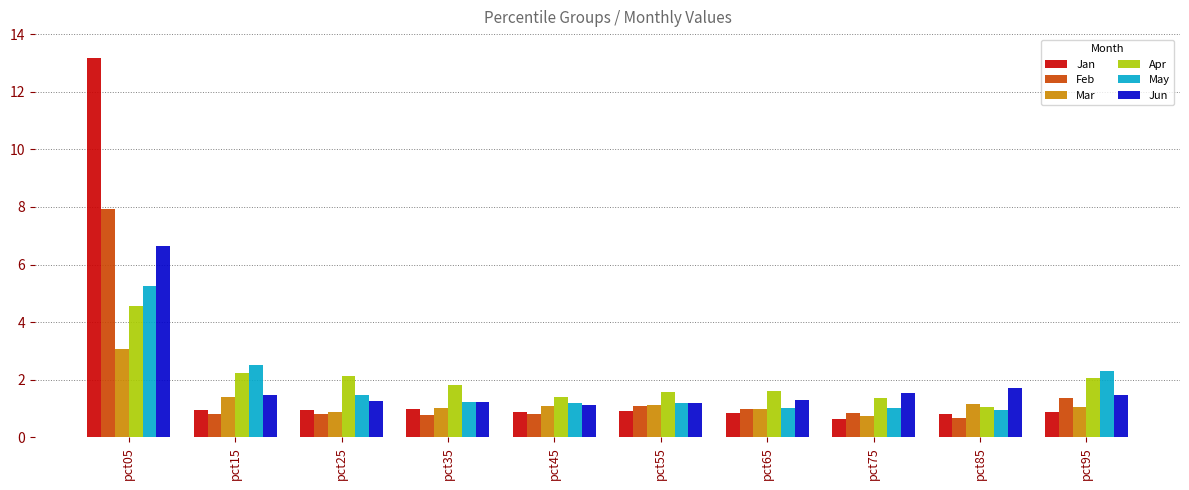

Which series has the widest spread of values?

Jan